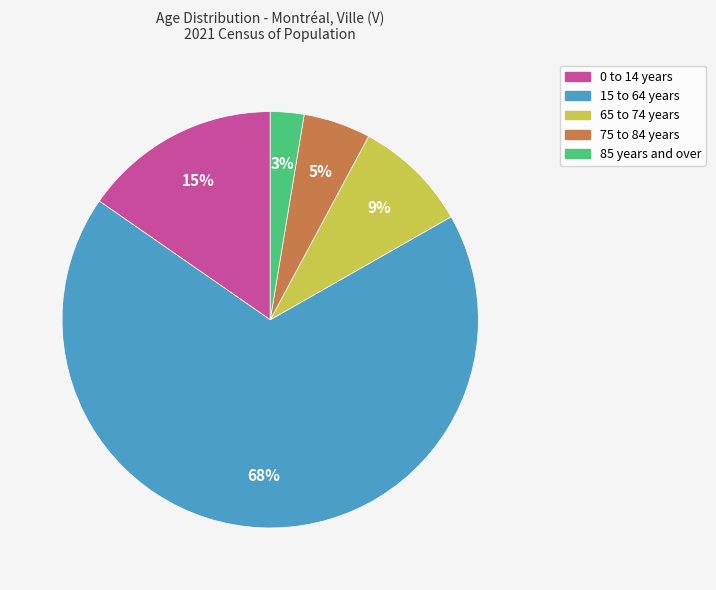

What is the largest slice in the pie chart?

15 to 64 years